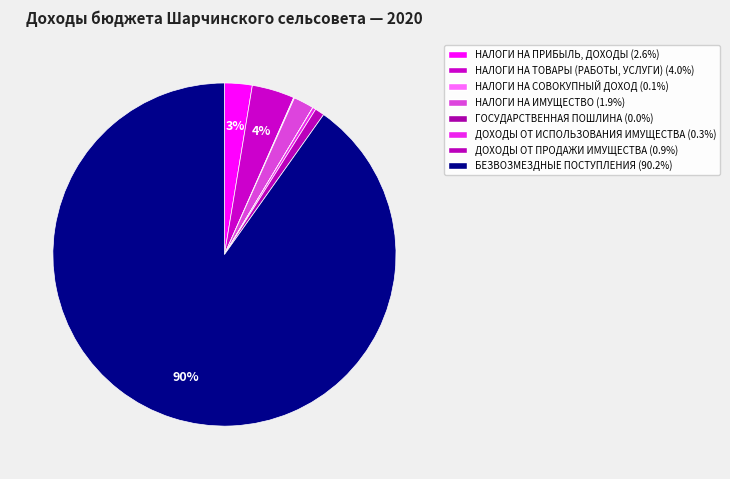

Which slice is the largest?

БЕЗВОЗМЕЗДНЫЕ ПОСТУПЛЕНИЯ